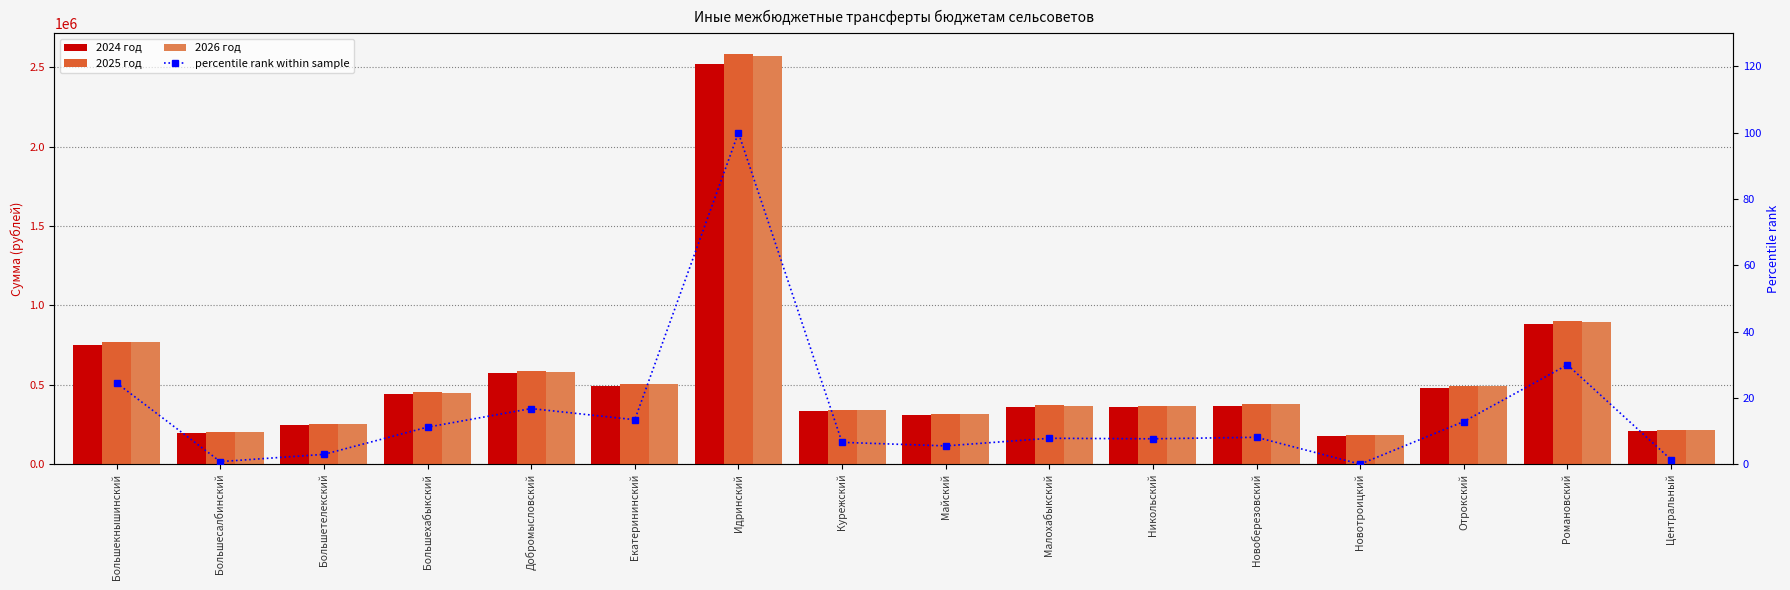

What position from the left is Большесалбинский?

2